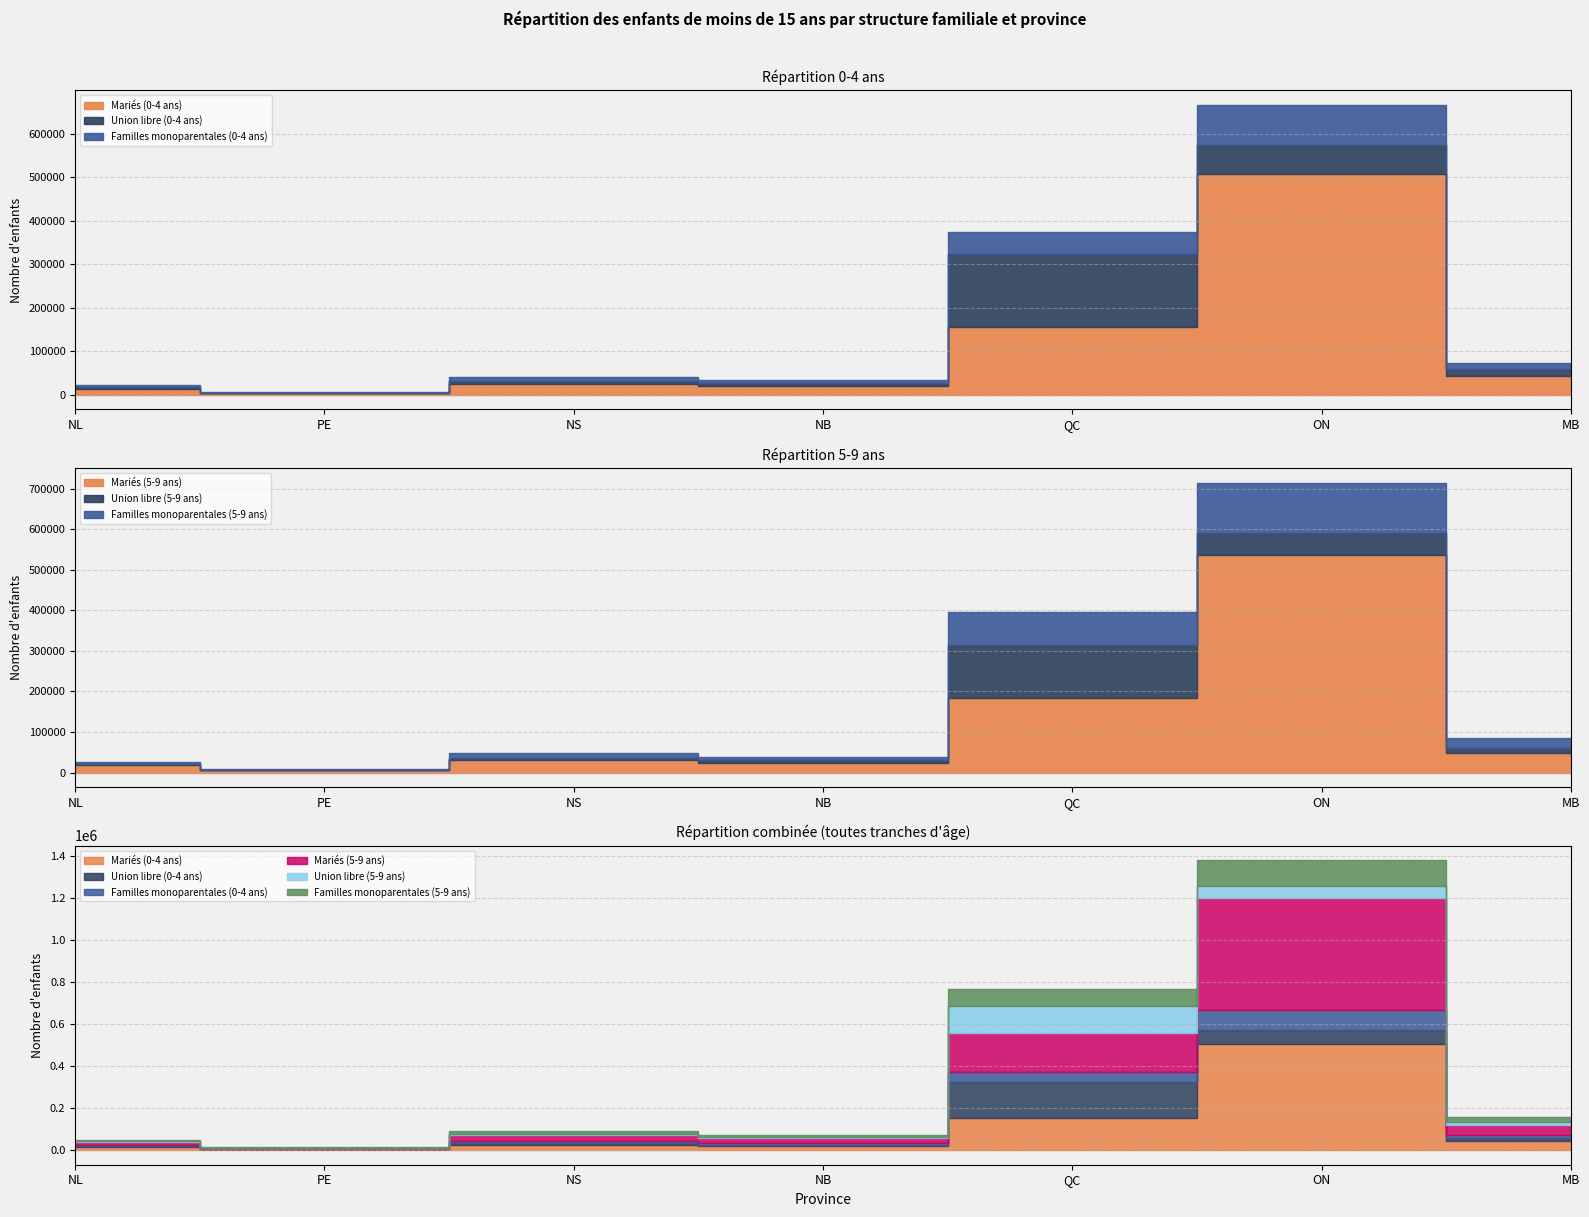

What is the minimum value shown in the chart?

565